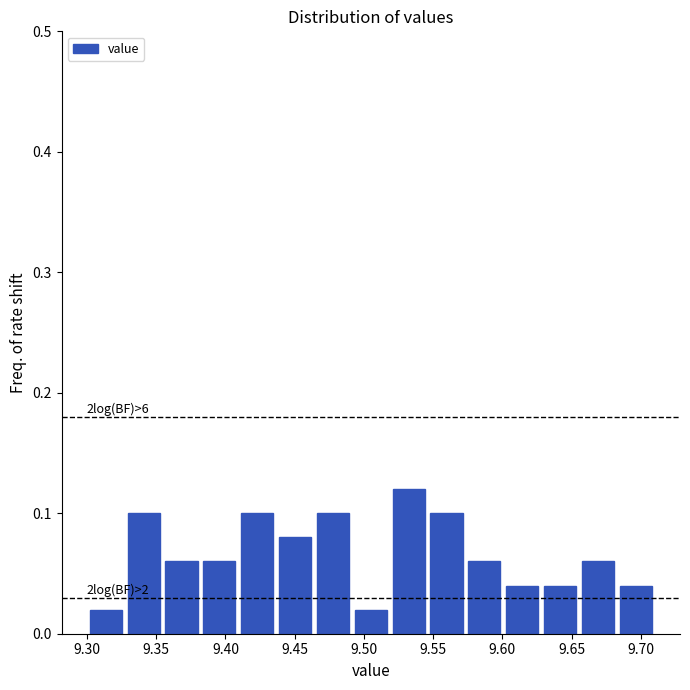

Over which range of the x-axis is the bar tallest?

9.520 to 9.545